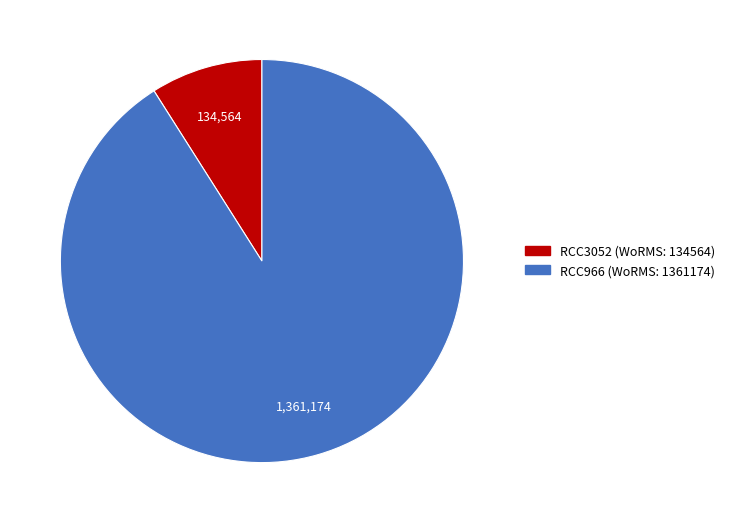

Rank the categories by value from lowest to highest.

RCC3052, RCC966